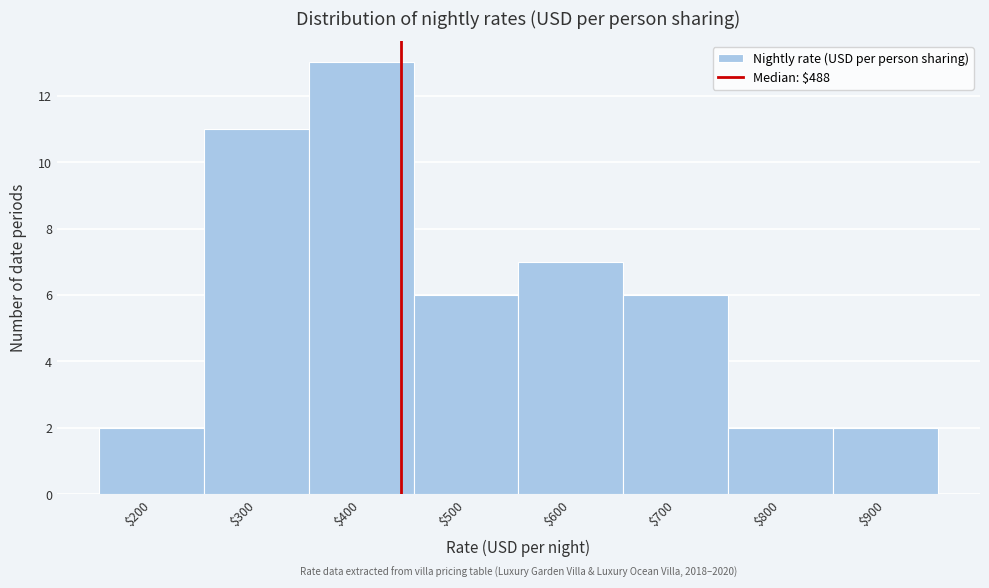

Reading left to right, what are all the values shown in this chart?

2	11	13	6	7	6	2	2